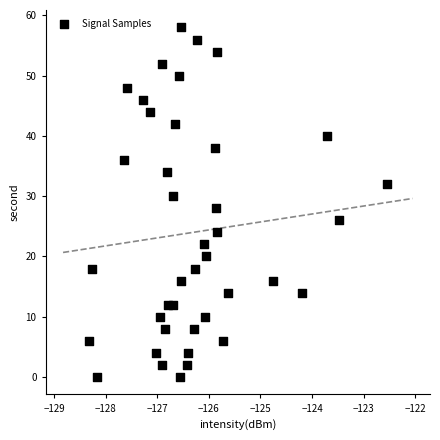

What is the range of Y values (max minus min)?

58